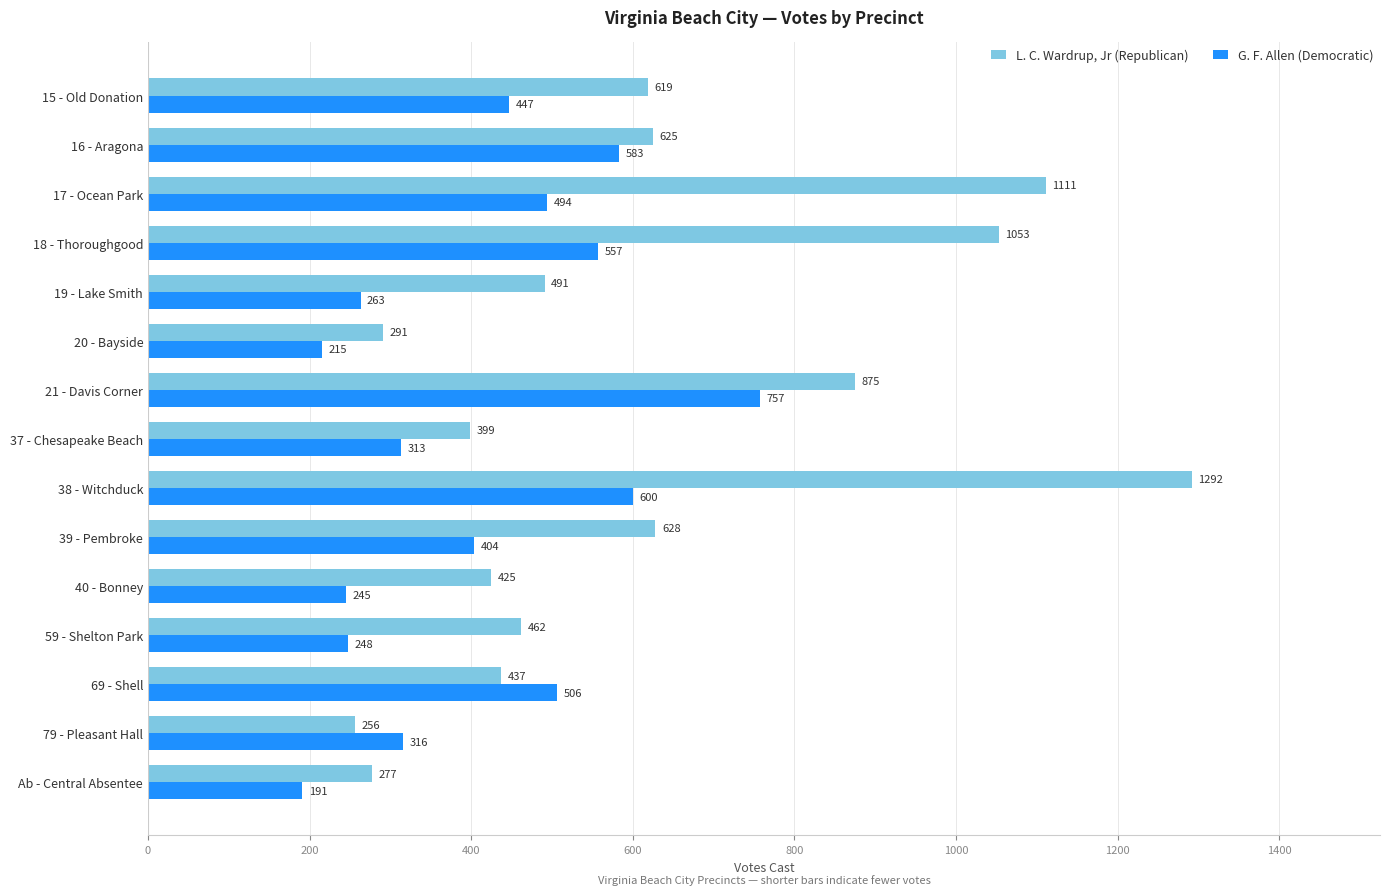

What is the difference between the maximum and minimum values in the G. F. Allen (Democratic) series?

566